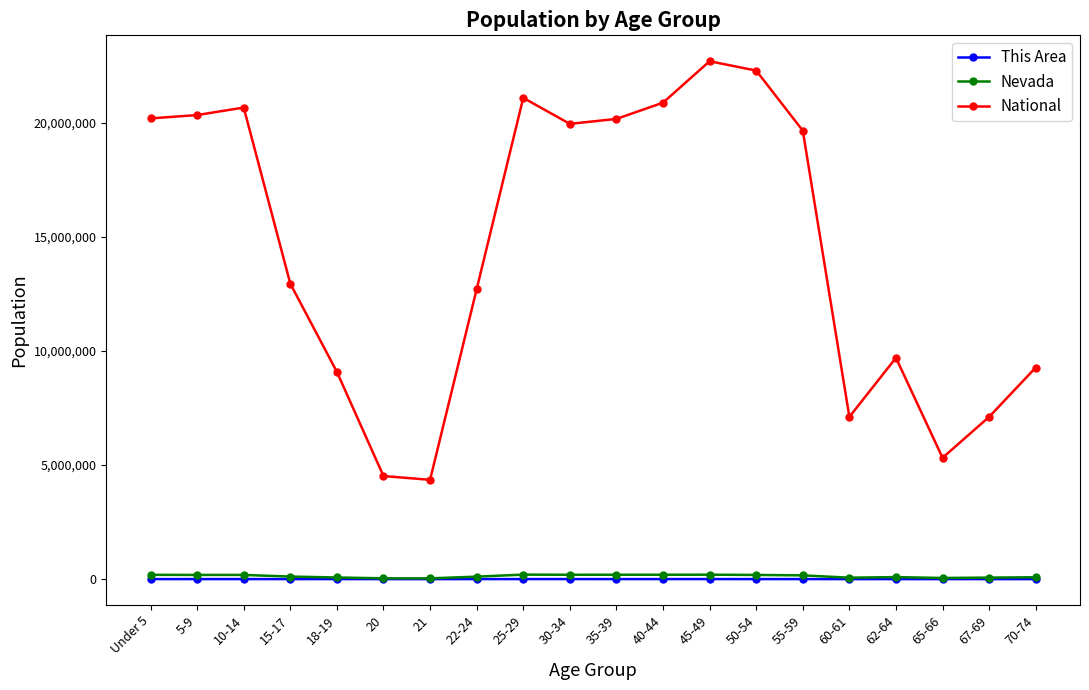

The value of Nevada at 67-69 is 65888. True or false?

True